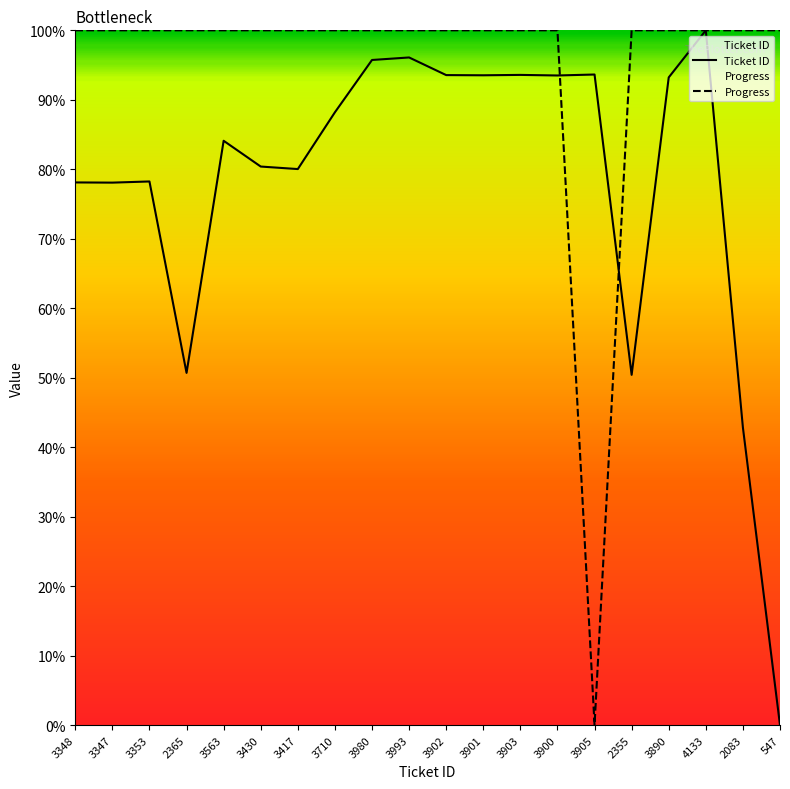

At which label is Progress closest to 50?

3348